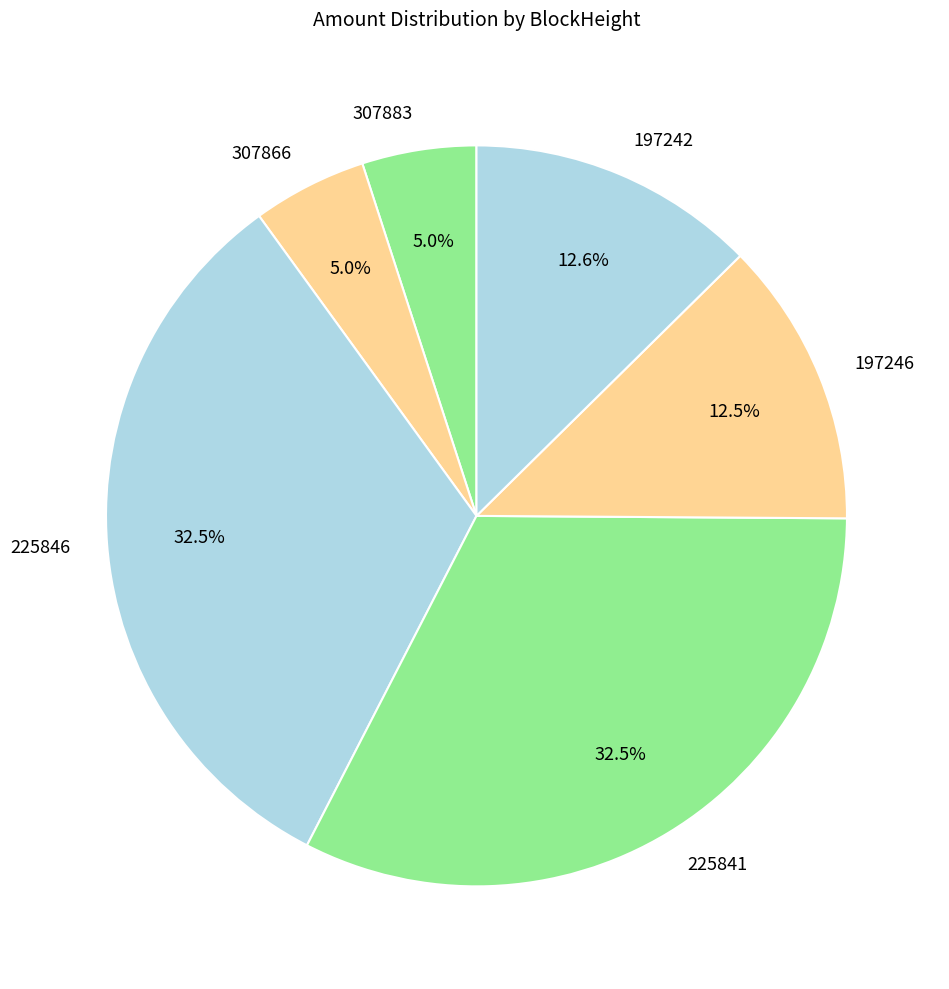

Approximately how many times larger is the value at 225846 compared to 307883?

6.5